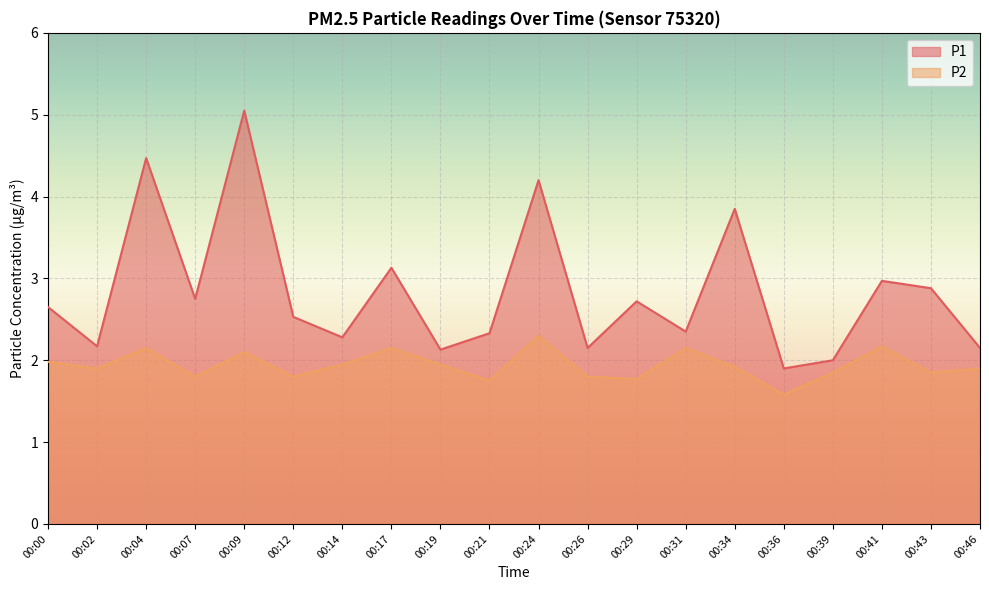

What is the total value across all series at 00:02?

4.1